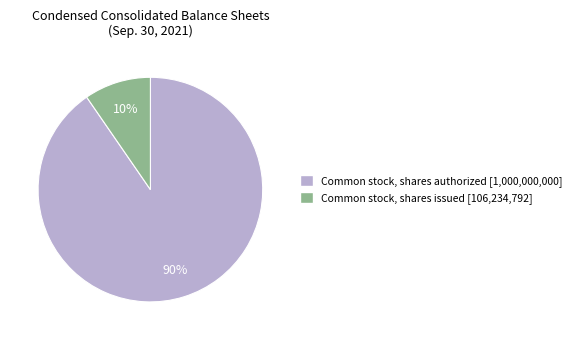

To the nearest percent, what percentage of the pie is Common stock, shares issued?

10%